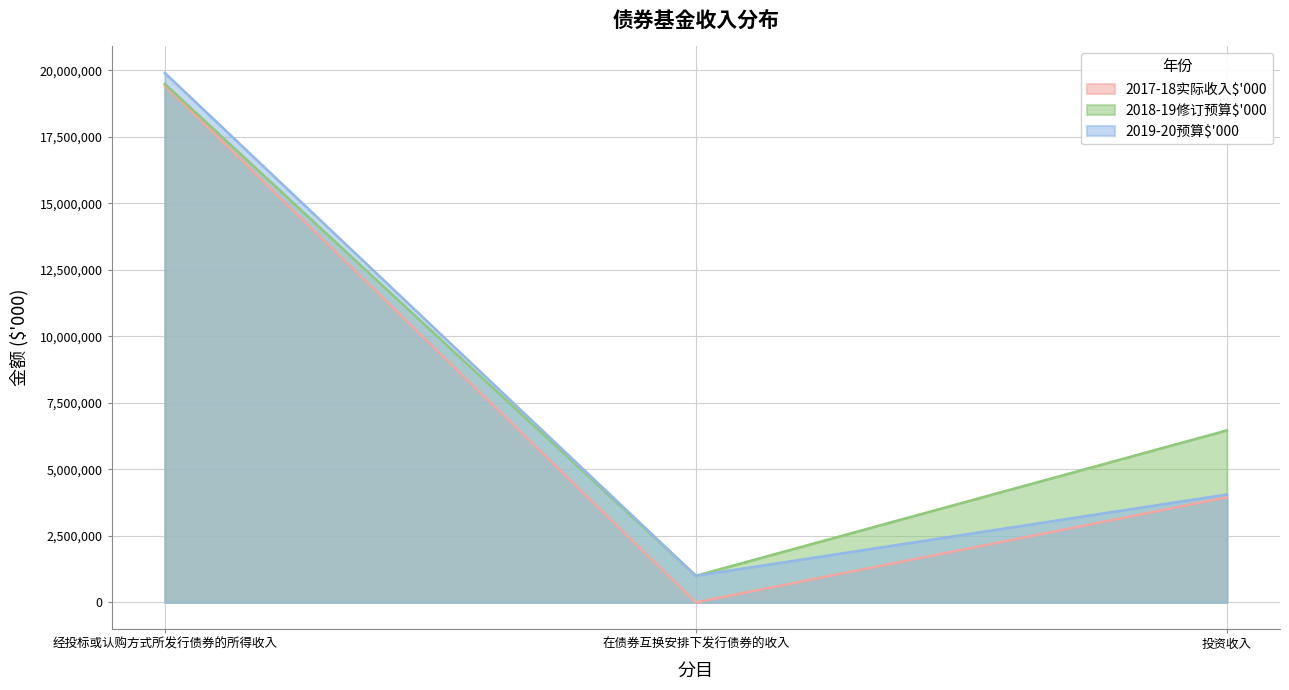

Reading left to right, what are all the values shown in this chart?

2017-18实际收入$'000: 经投标或认购方式所发行债券的所得收入=19429445	在债券互换安排下发行债券的收入=0	投资收入=3947638
2018-19修订预算$'000: 经投标或认购方式所发行债券的所得收入=19485825	在债券互换安排下发行债券的收入=1000000	投资收入=6465635
2019-20预算$'000: 经投标或认购方式所发行债券的所得收入=19900000	在债券互换安排下发行债券的收入=1000000	投资收入=4056000